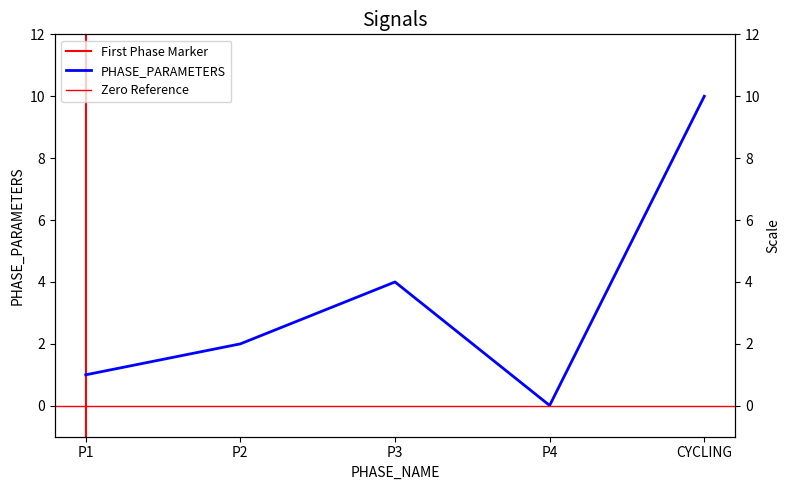

Which has a higher value, CYCLING or P3?

CYCLING